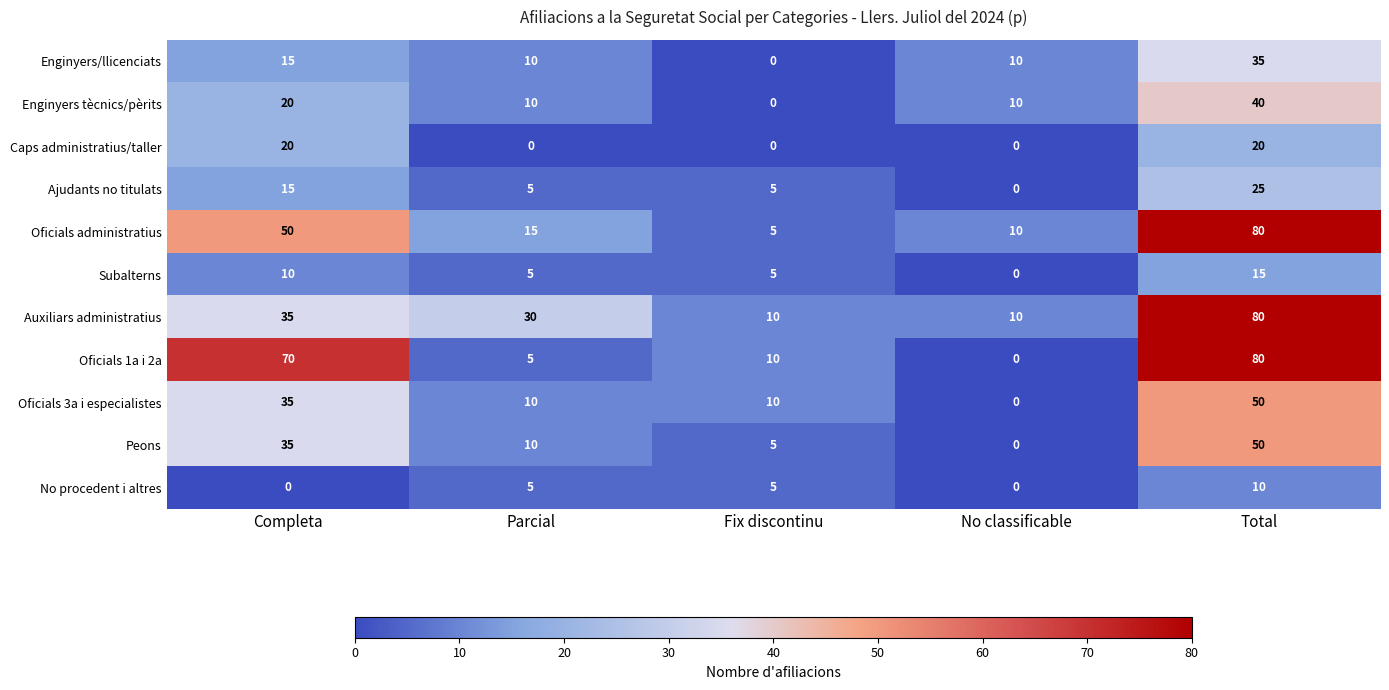

What is the average value of the Oficials 1a i 2a series?

33